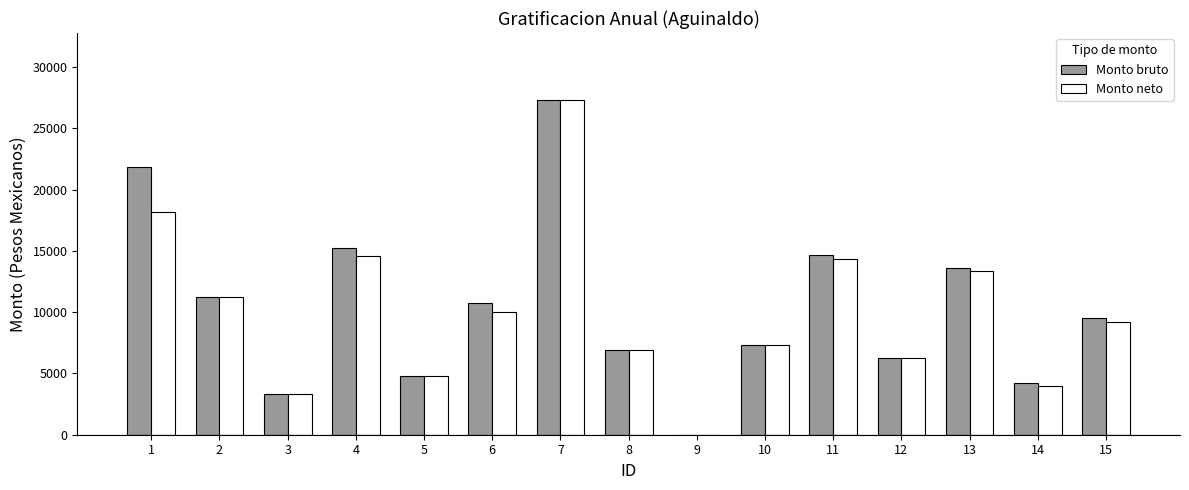

The value of Monto neto at 9 is 0.0. True or false?

True